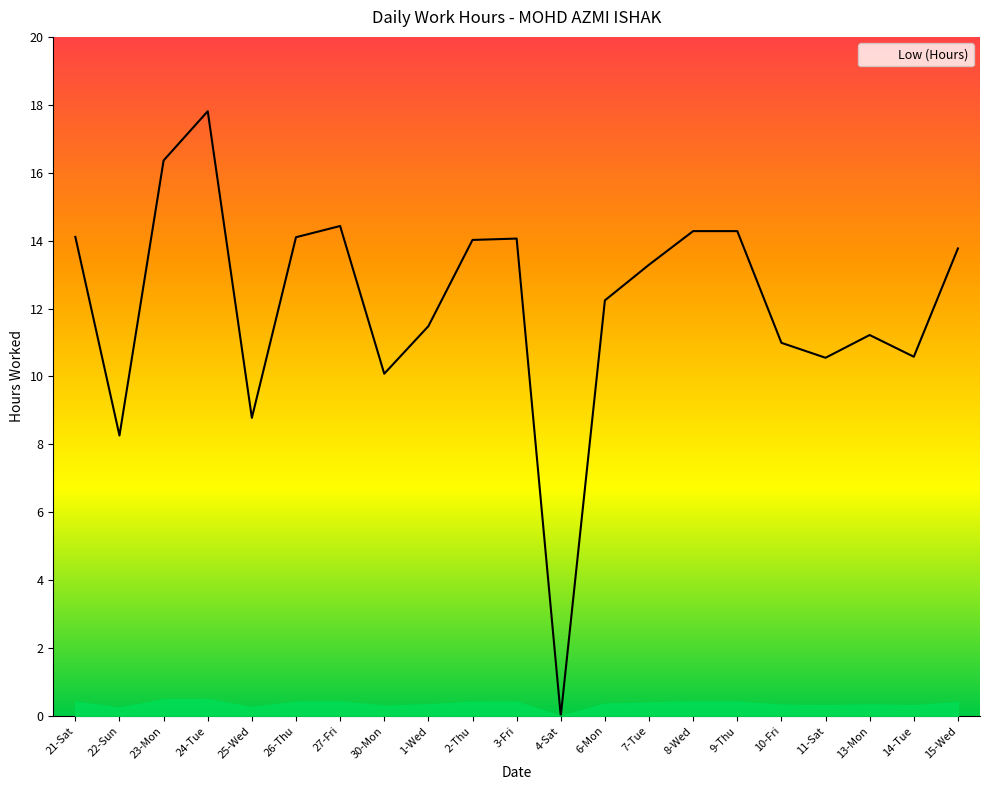

What is the sum of all values?

254.7